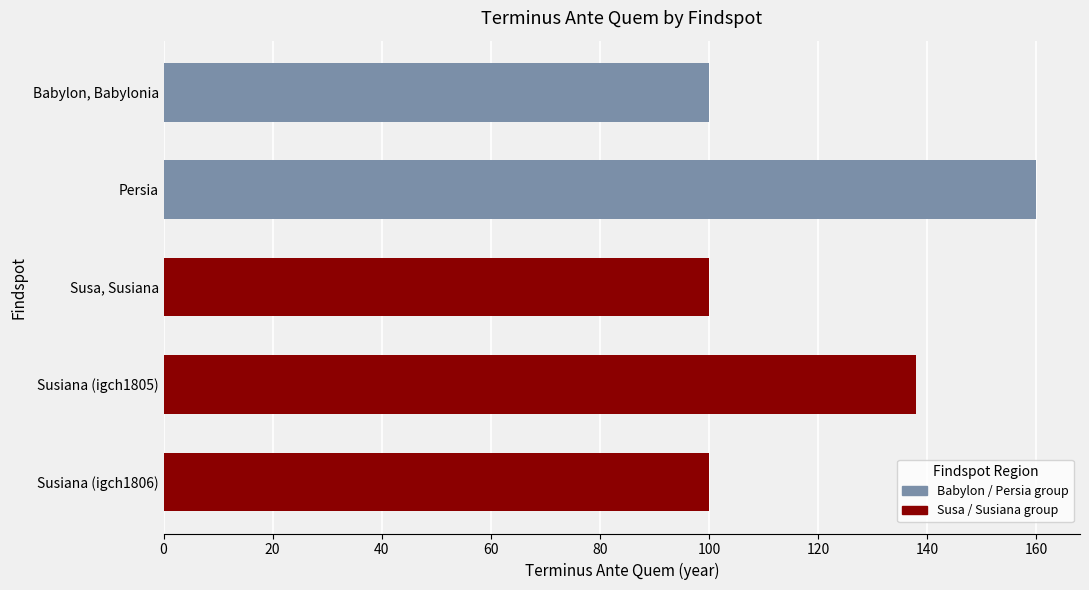

What is the change in value from Babylon, Babylonia to Susiana (igch1805)?

+38